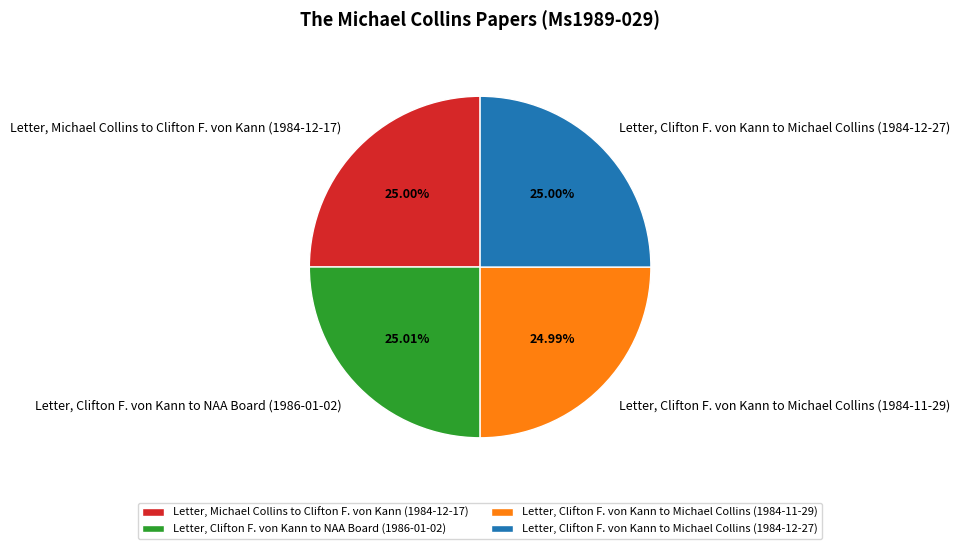

Does Letter, Clifton F. von Kann to Michael Collins (1984-11-29) represent more than half of the total?

No